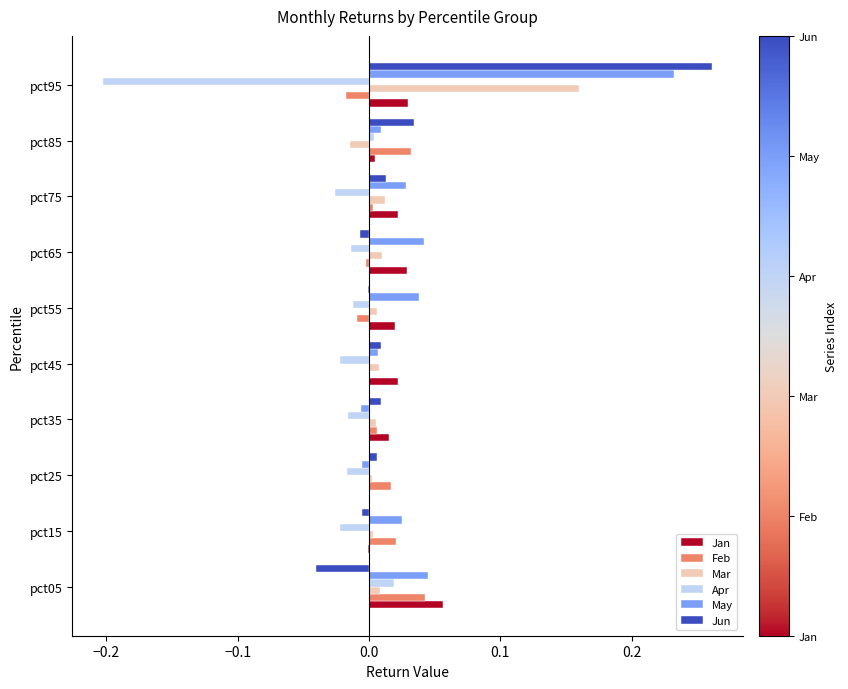

Which category has the highest value in the Mar series?

pct95